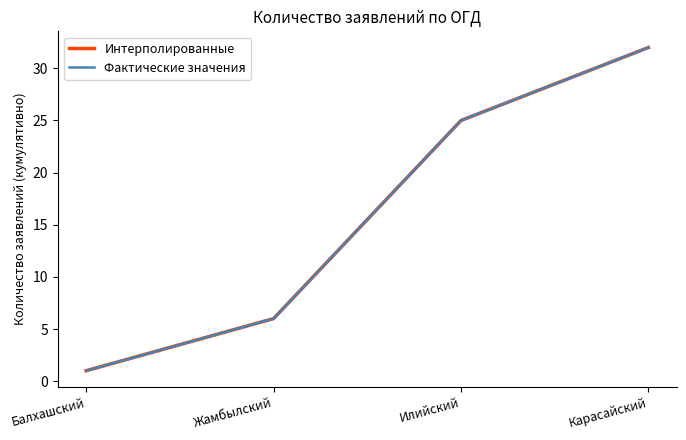

True or false: Фактические значения has a value of 25 at Илийский.

True